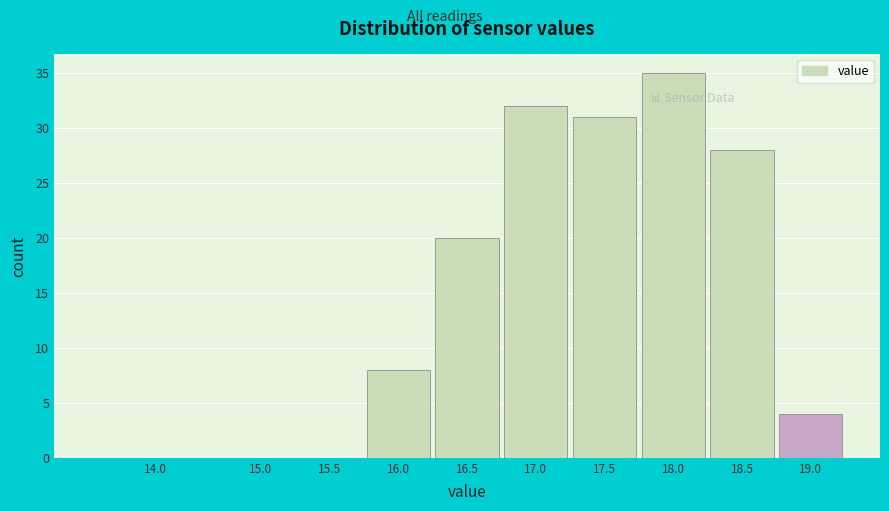

Reading right to left, what are all the values shown in this chart?

19.0=4	18.5=28	18.0=35	17.5=31	17.0=32	16.5=20	16.0=8	15.5=0	15.0=0	14.0=0